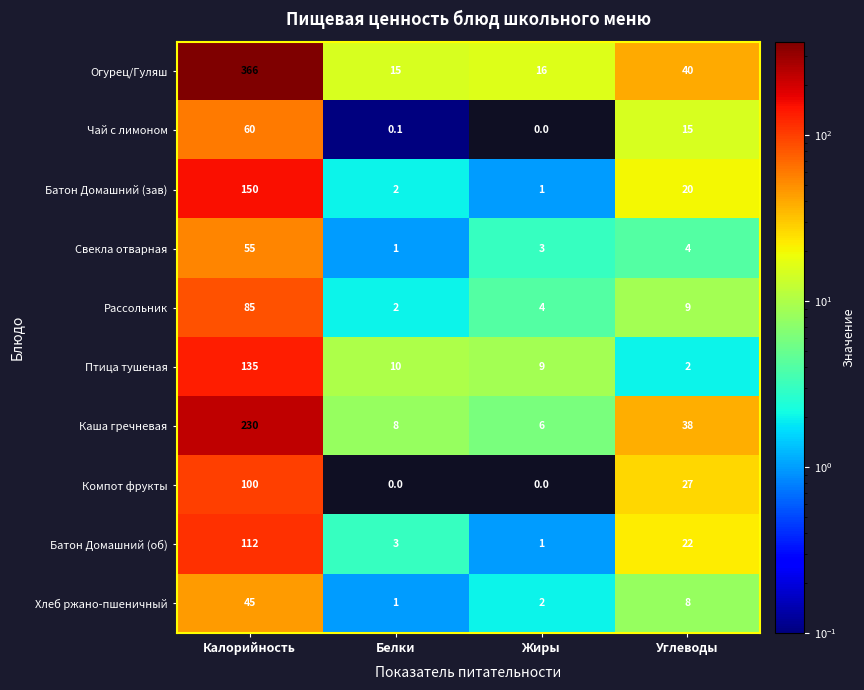

The value of Птица тушеная at Жиры is 12.5. True or false?

False